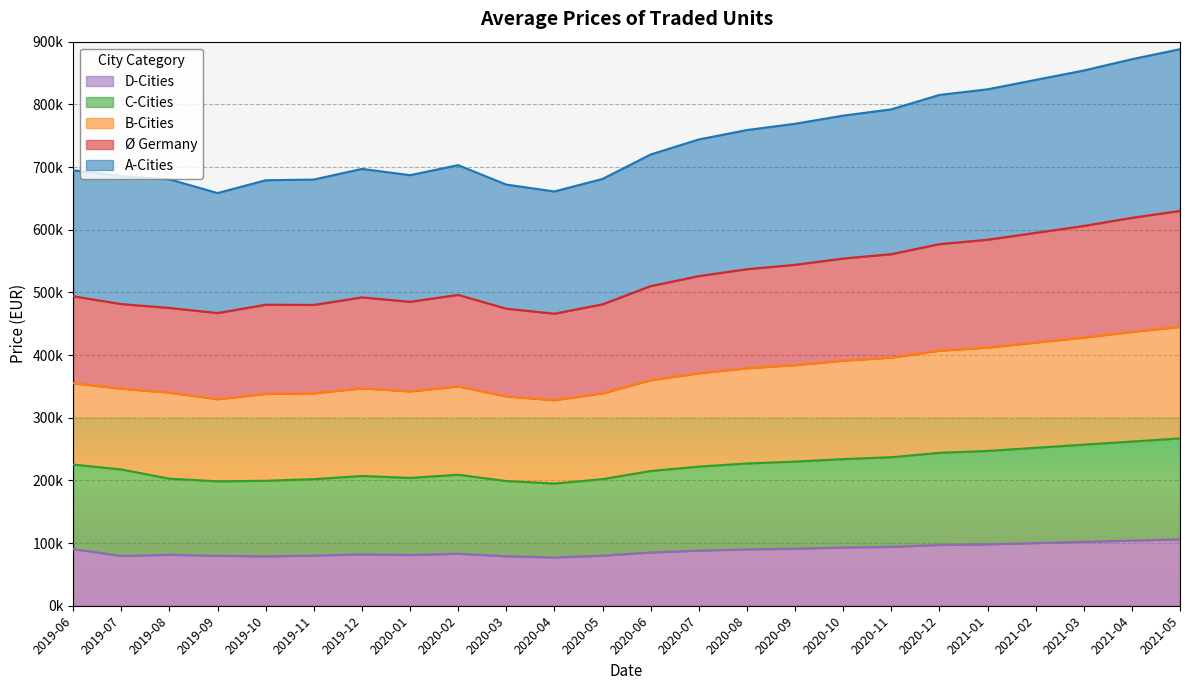

What is the sum of the C-Cities values at 2020-06 and 2020-02?

424000.0